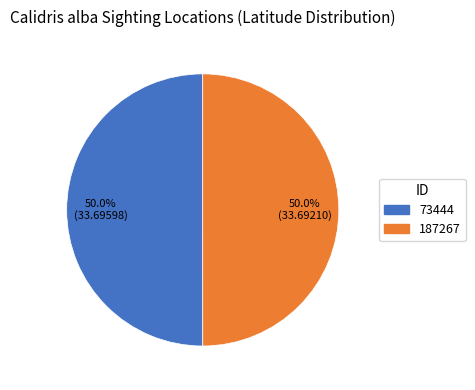

How much of the chart is everything except 187267?

50.0%